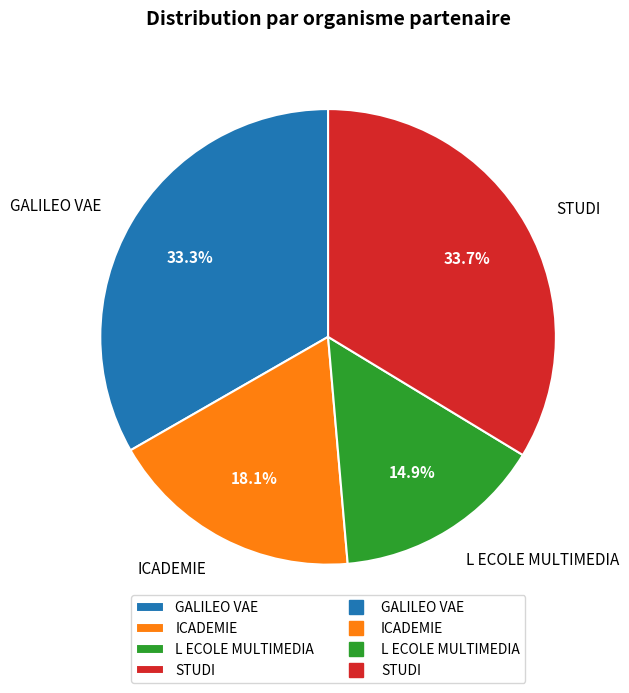

To the nearest percent, what is the difference between the STUDI and L ECOLE MULTIMEDIA slice percentages?

19%